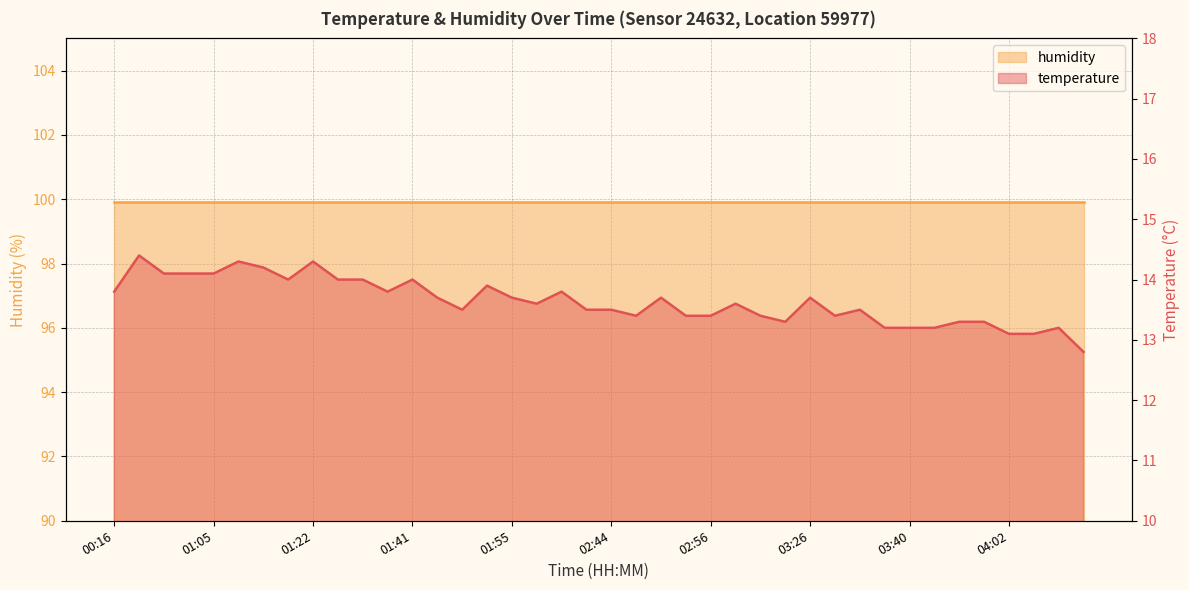

Which category has the lowest value across all series?

04:17